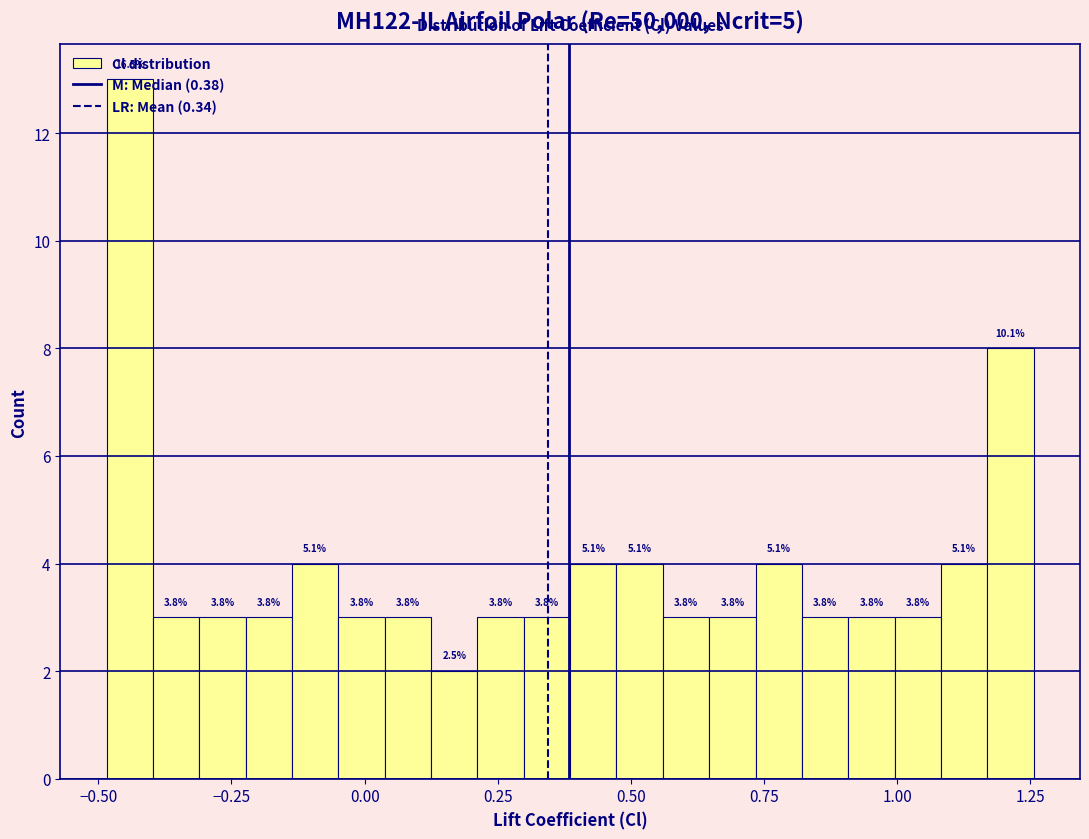

Around what value on the x-axis is the tallest bar? Give the approximate position of its centre, as read against the axis.

-0.45